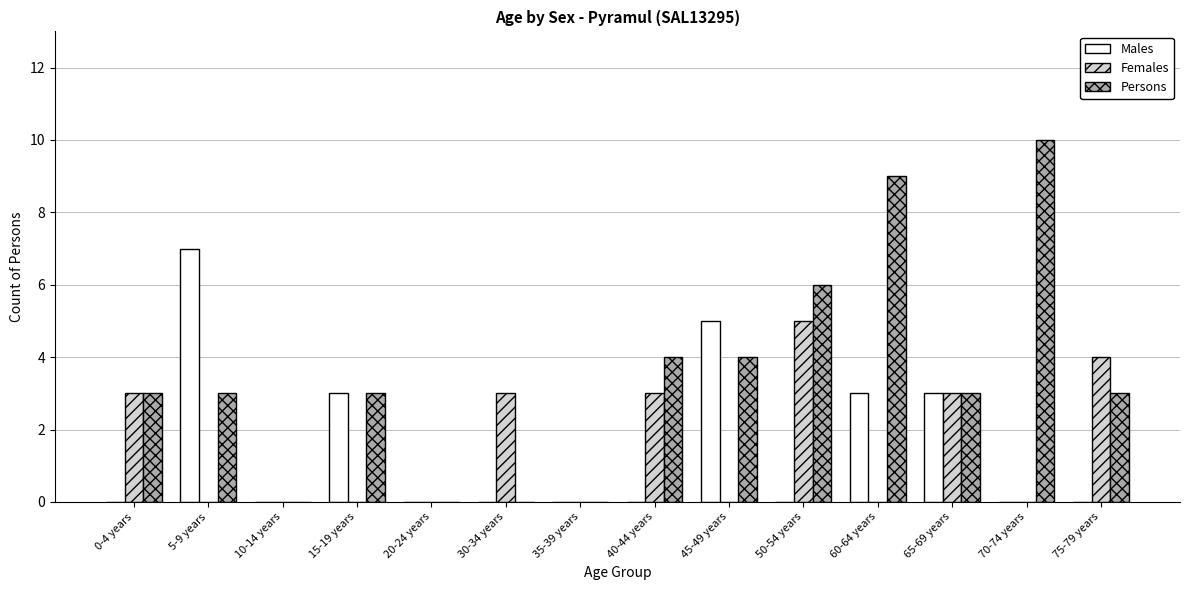

What is the average value of the Males series?

2